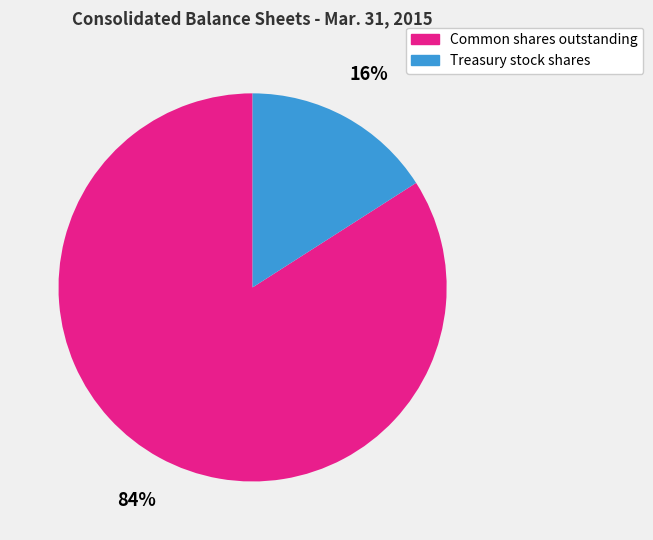

To the nearest percent, what is the average slice percentage?

50%